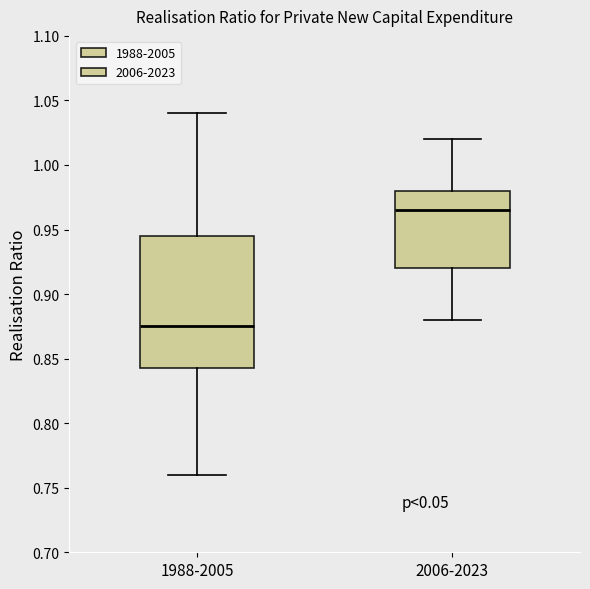

Which box has the highest median line?

2006-2023